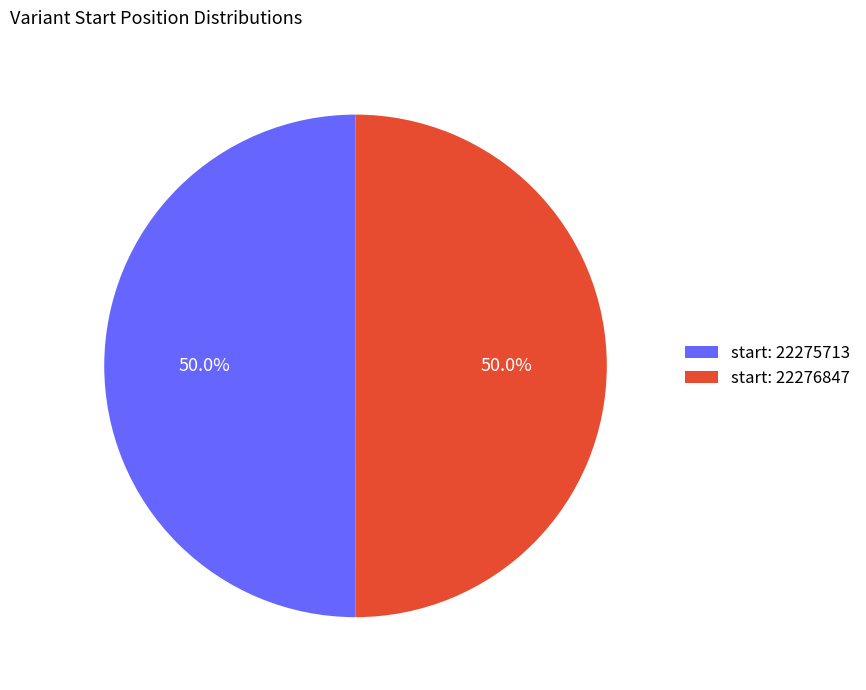

To the nearest percent, what is the average slice percentage?

50%